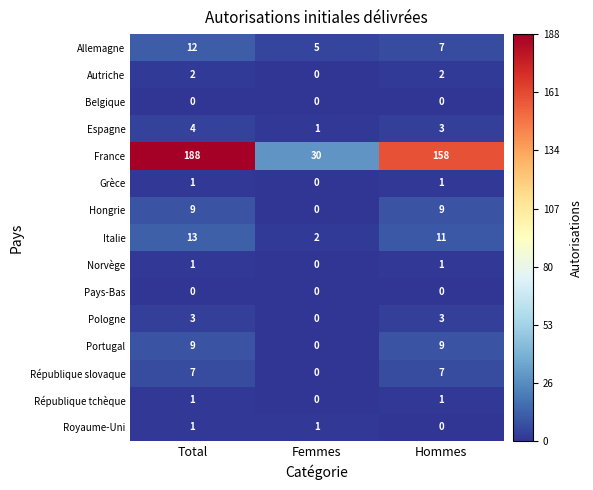

The République slovaque series shows 7 at Total. True or false?

True